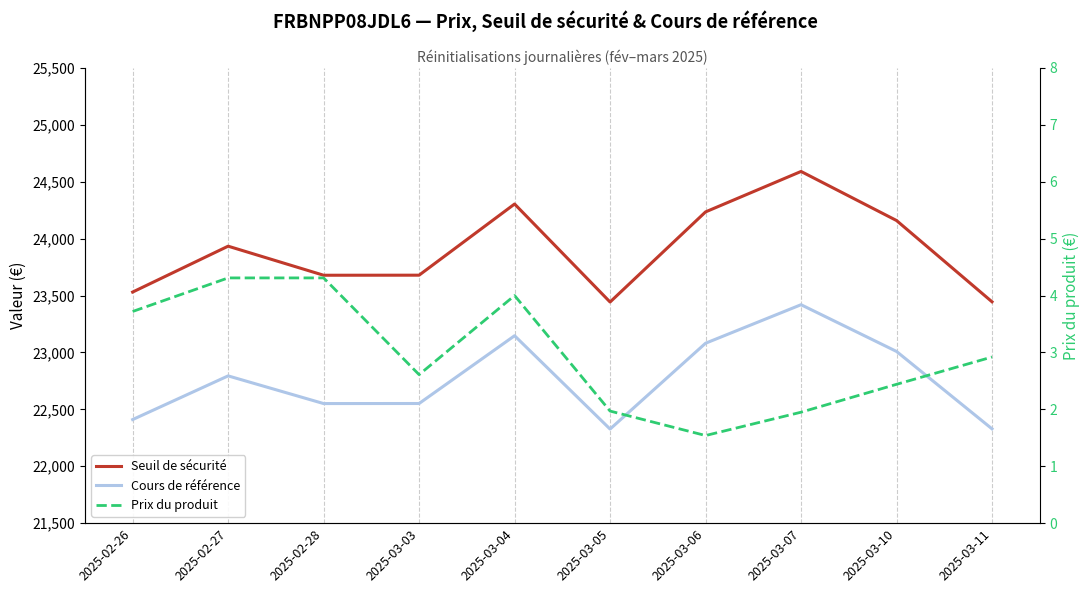

True or false: Prix du produit has more than 1 interior local peaks.

False